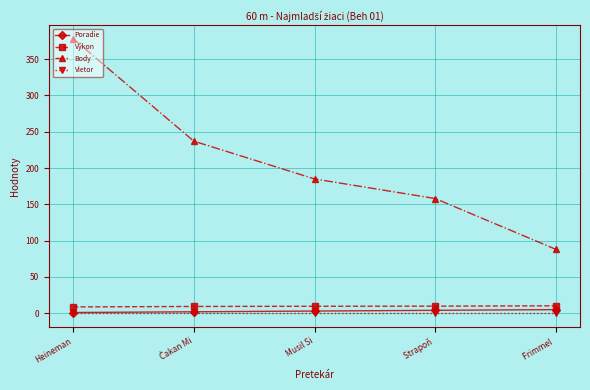

How many series are shown in this chart?

4